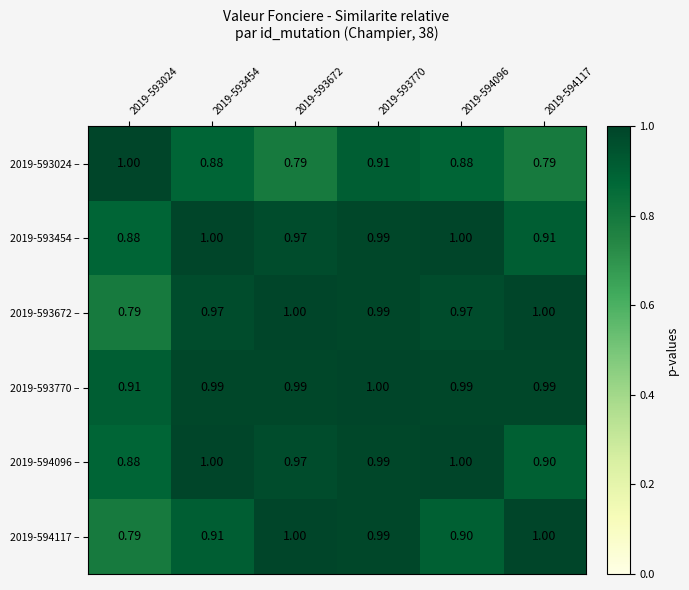

Is the value of 2019-593454 – at 2019-593024 greater than the value of 2019-594096 – at 2019-593770?

No